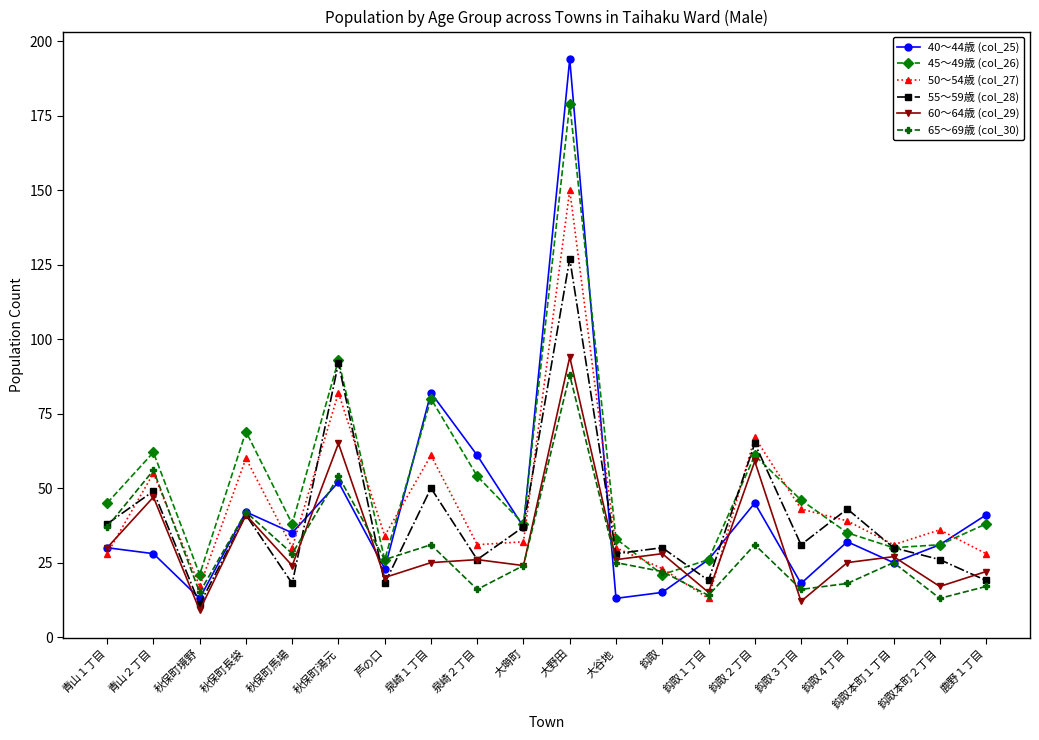

Which series has the widest spread of values?

40～44歳 (col_25)